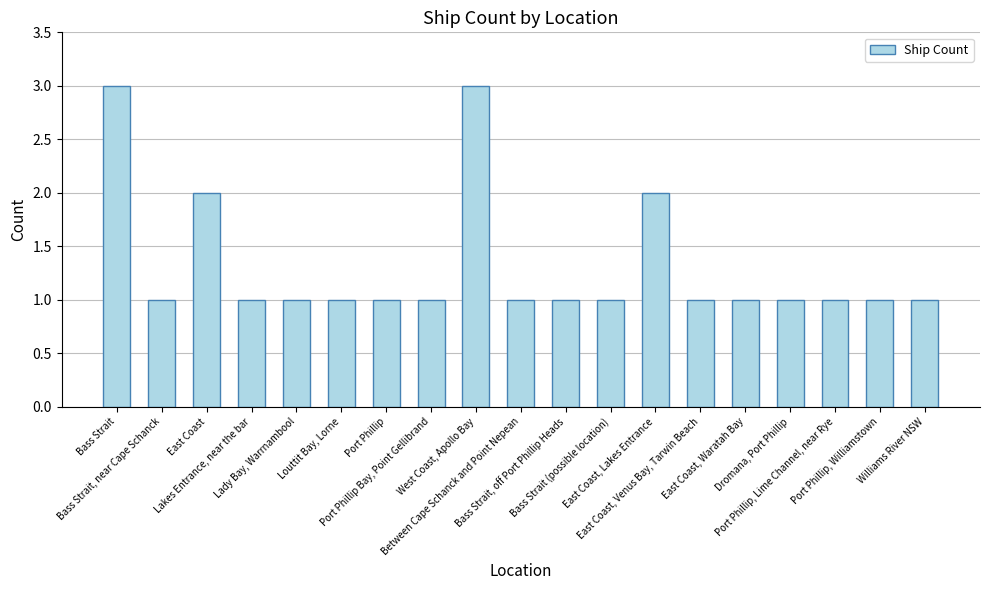

Reading right to left, what are all the values shown in this chart?

1	1	1	1	1	1	2	1	1	1	3	1	1	1	1	1	2	1	3